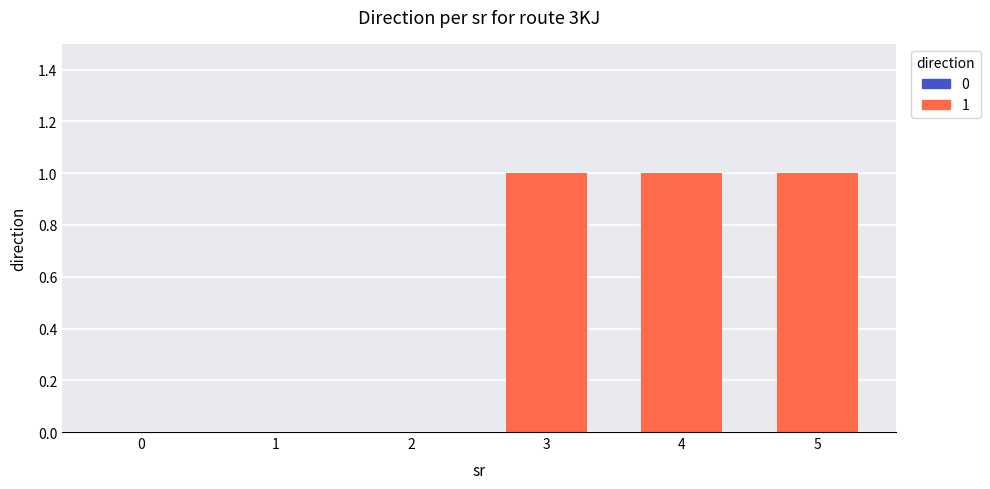

Rank the series at sr_2 from lowest to highest value.

0, 1